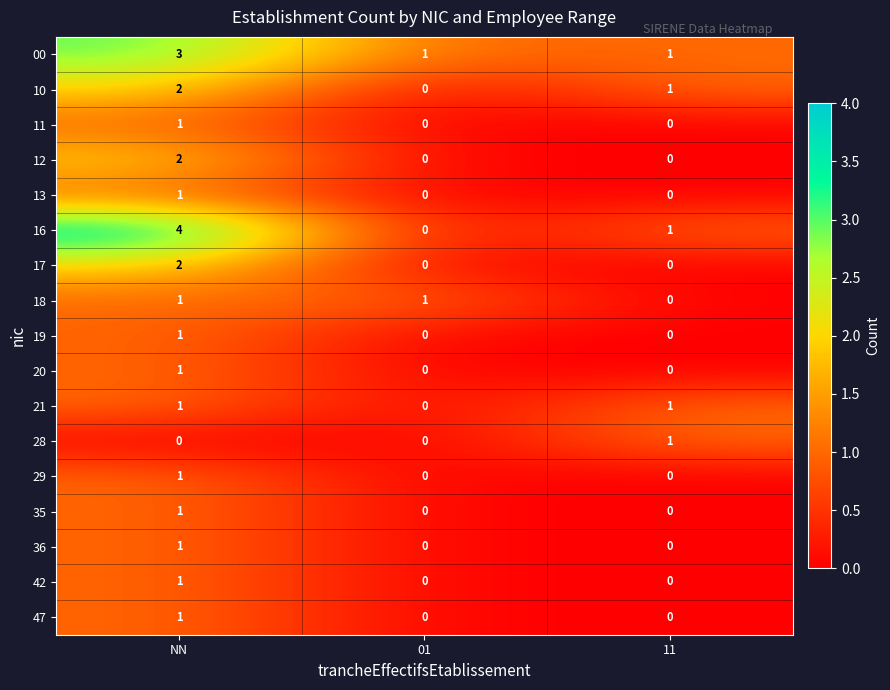

At which category is the sum across all series the highest?

NN